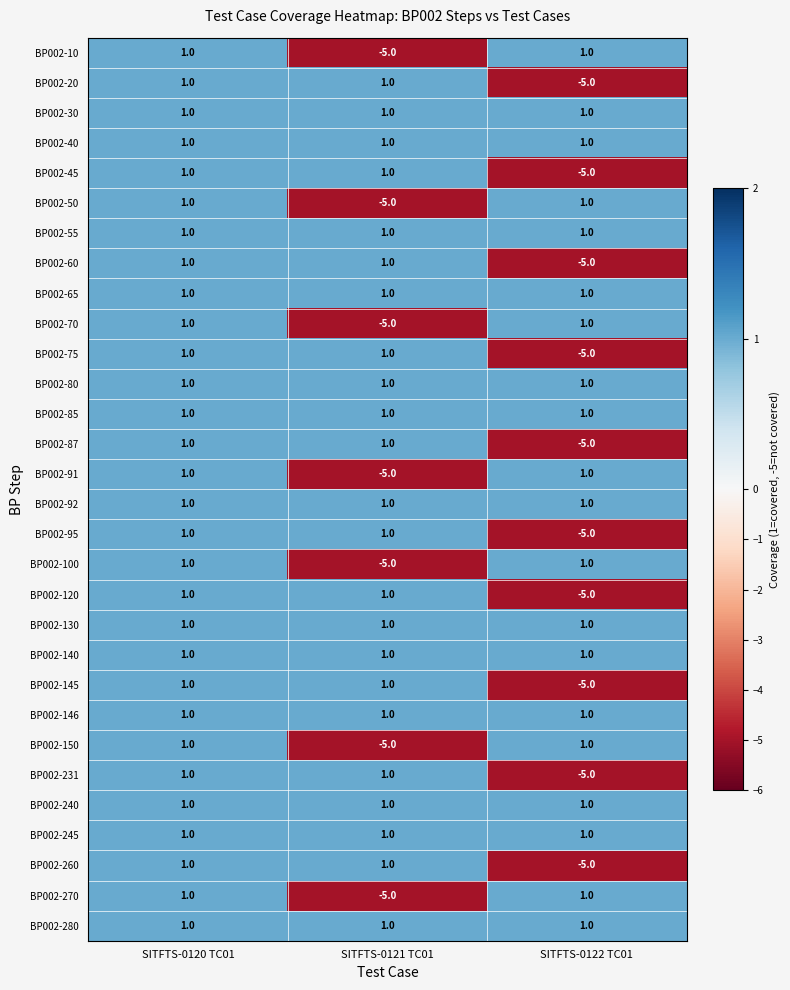

At which category is the sum across all series the highest?

SITFTS-0120 TC01